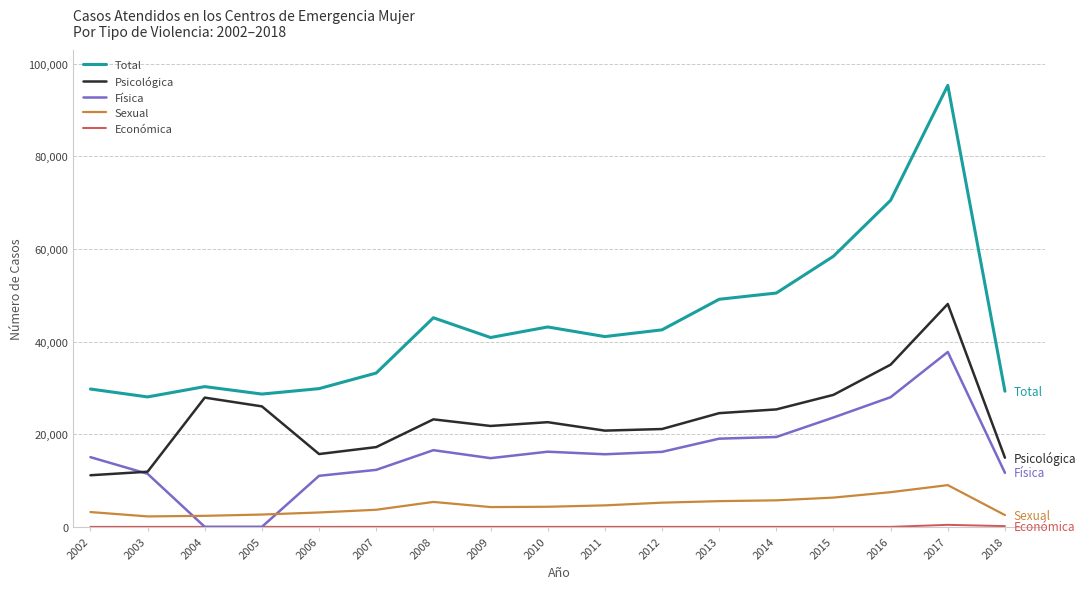

Where do Sexual and Física first cross each other?

2003 and 2004